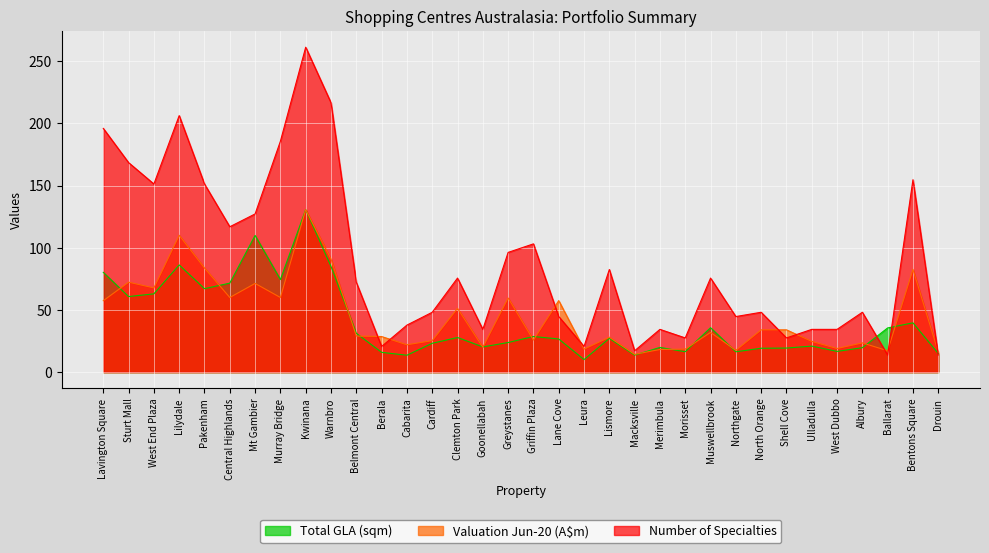

True or false: Valuation Jun-20 (A$m) and Number of Specialties cross at least once.

True